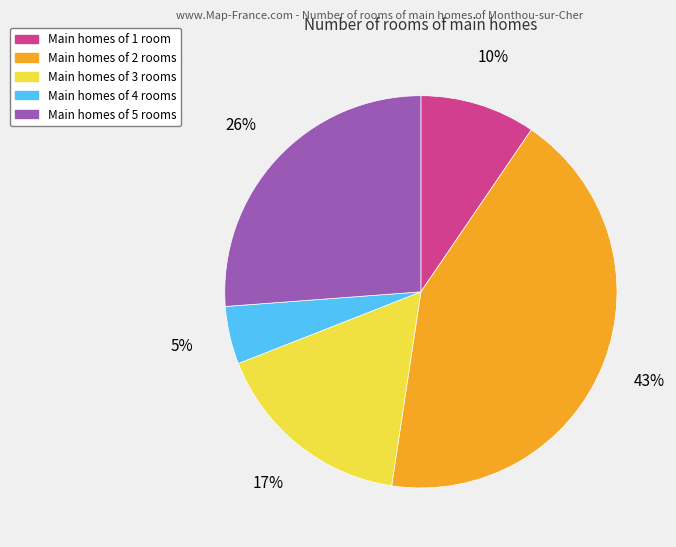

To the nearest percent, what is the difference between the largest and smallest slice percentages?

38%